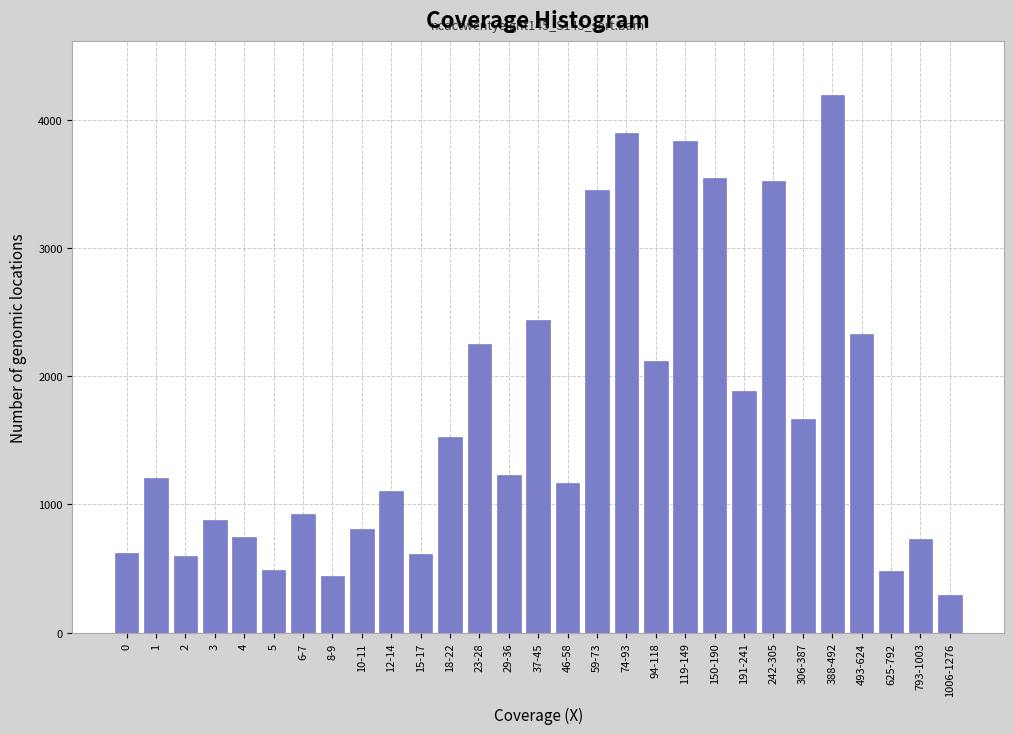

Between 150-190 and 306-387, which is larger?

150-190